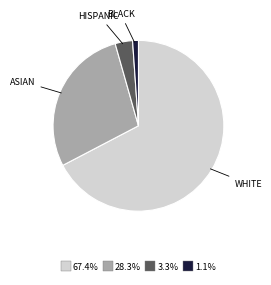

Is there any slice that represents more than half of the pie?

Yes